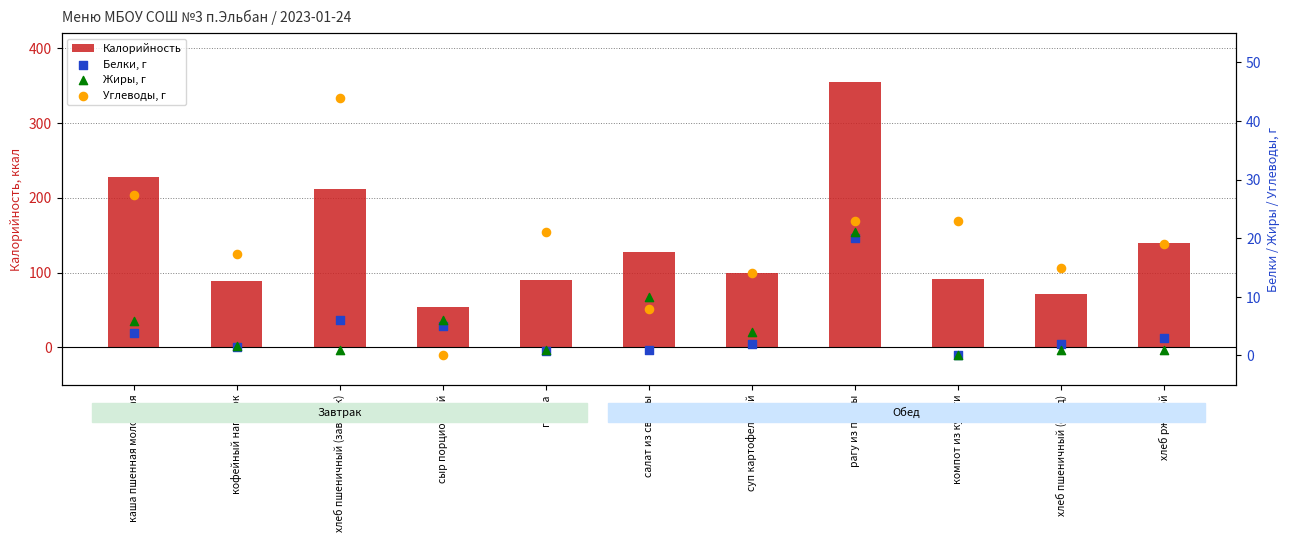

Which series reaches the maximum Y coordinate?

Калорийность